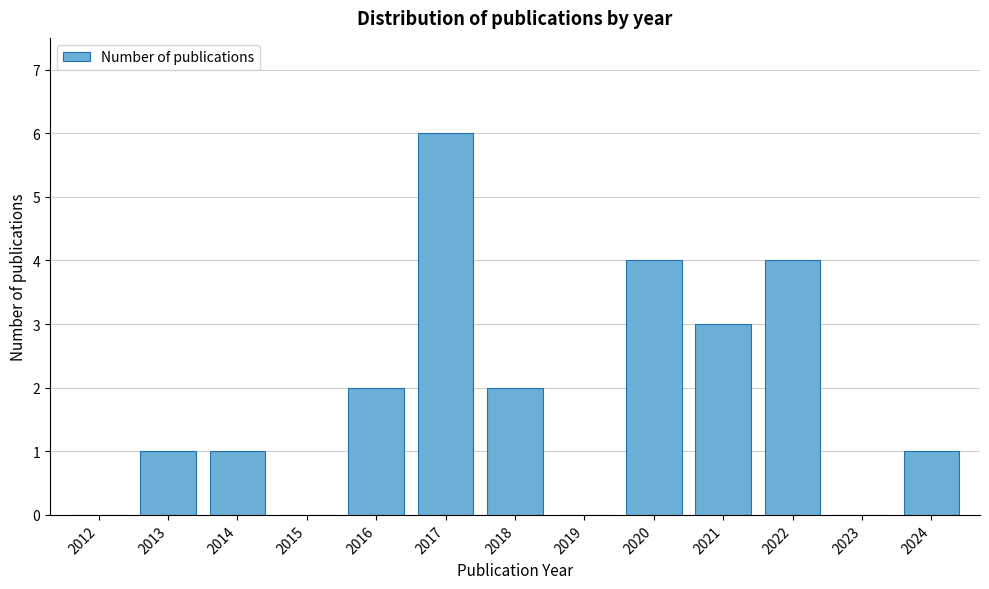

Reading right to left, extract all data points from this chart.

2024=1	2023=0	2022=4	2021=3	2020=4	2019=0	2018=2	2017=6	2016=2	2015=0	2014=1	2013=1	2012=0